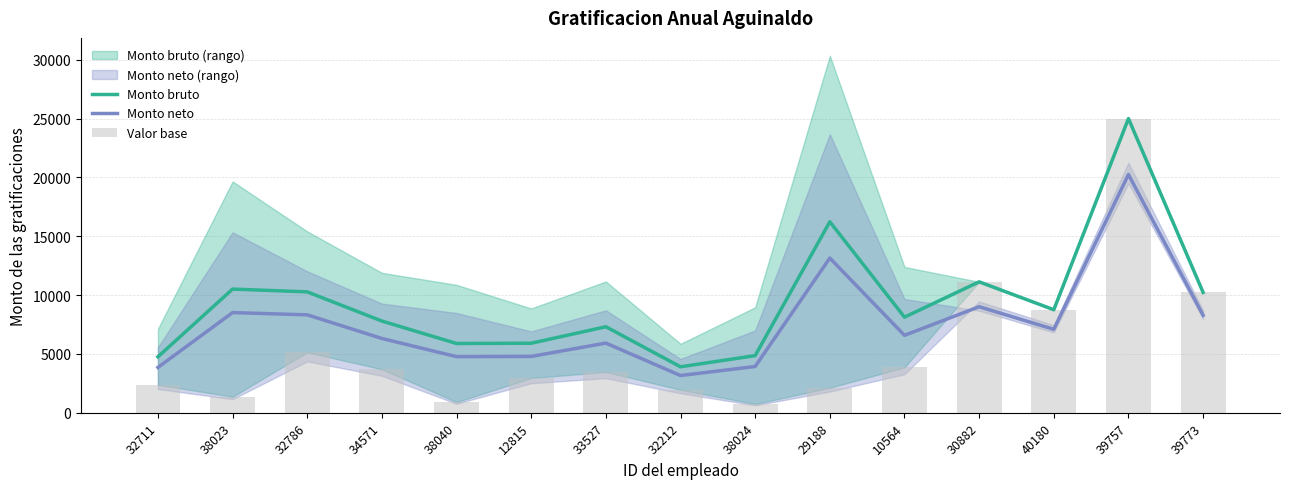

What is the difference between the highest and lowest values at 10564?

4270.1